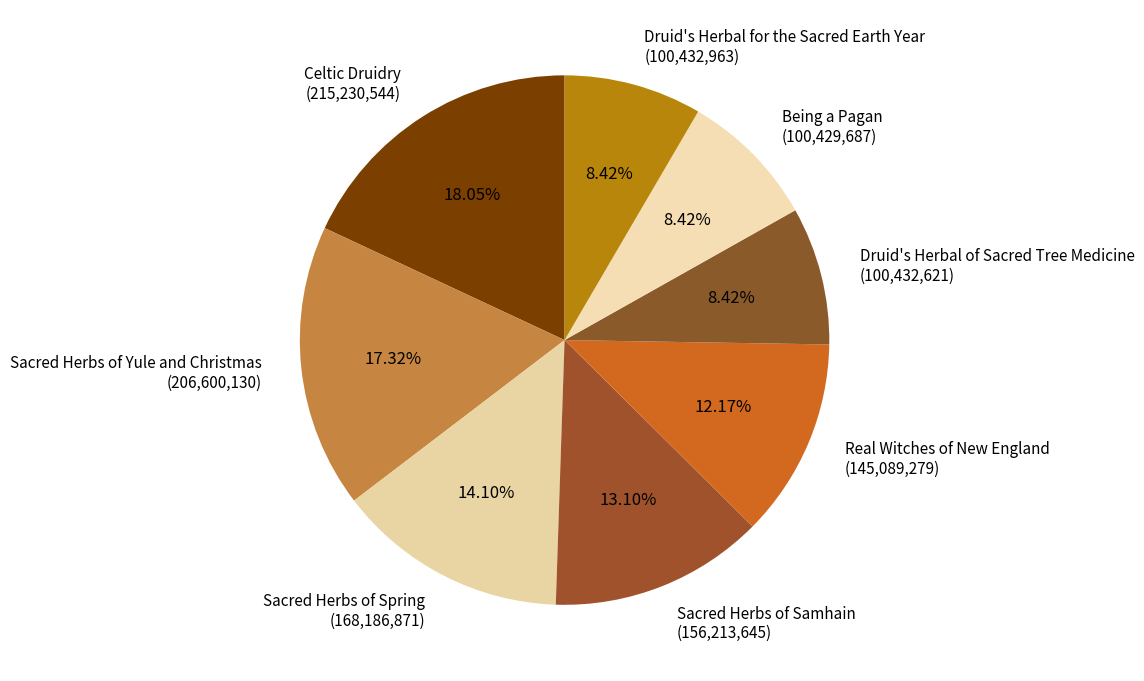

Is Real Witches of New England the majority of the pie?

No